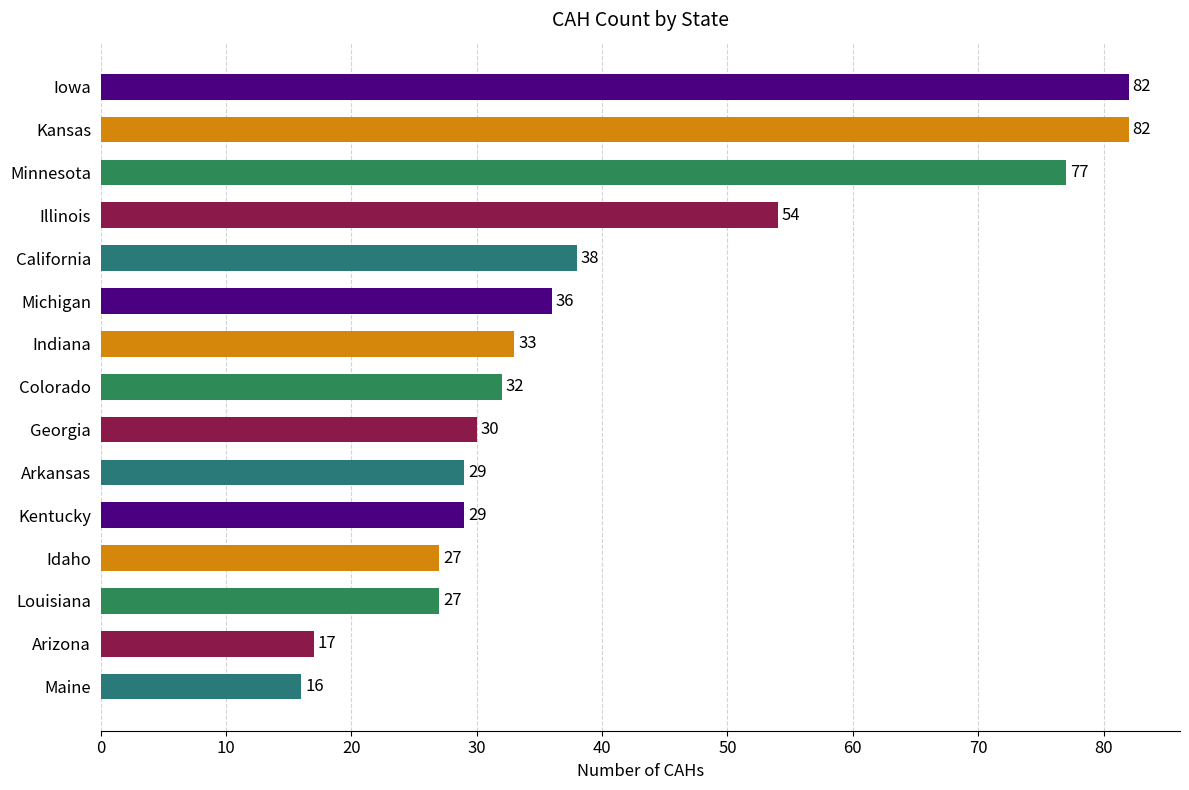

Which category has the lowest value across all series?

Maine